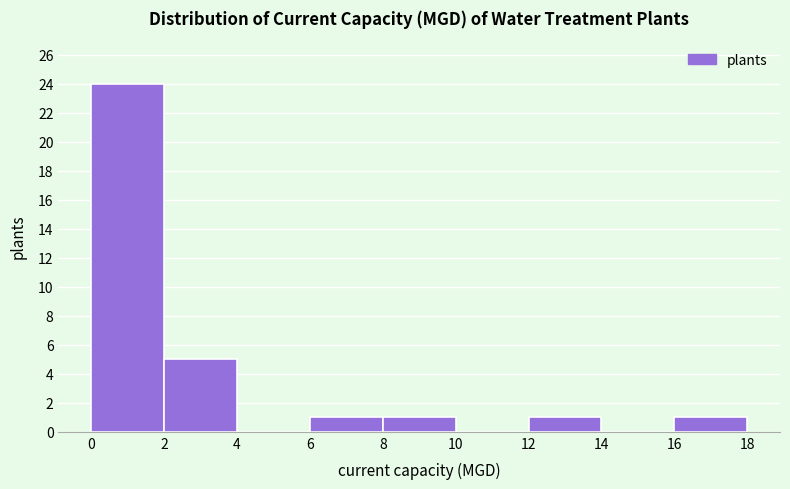

How tall is the bar that spans 0 to 2 on the x-axis? The values are not printed on the chart, so give them approximately, as read against the axis.

24